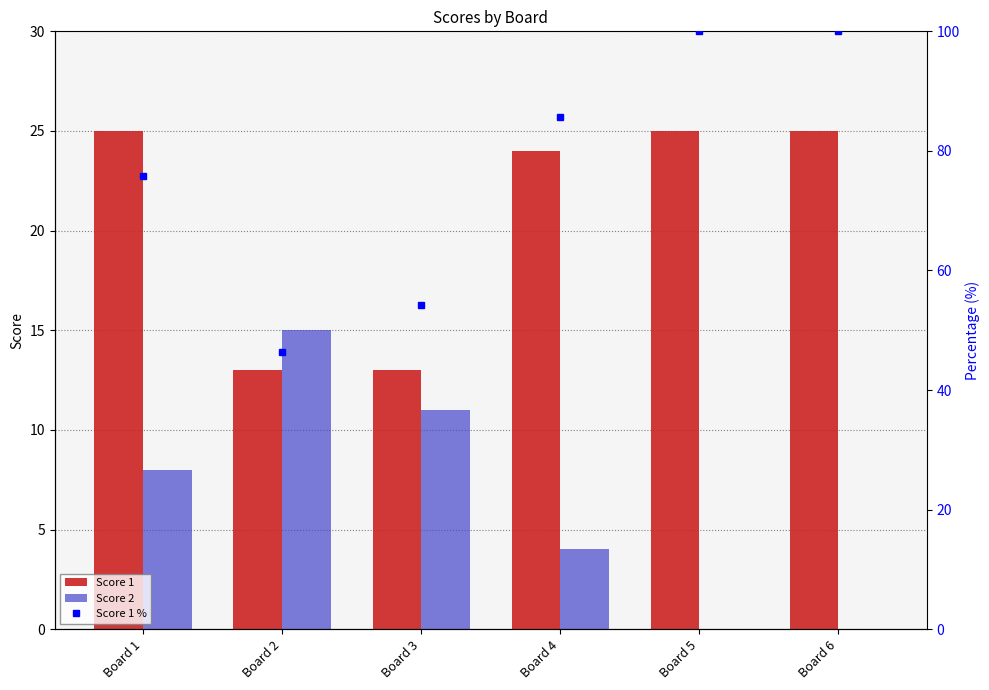

At Board 1, list the series in order from smallest to largest.

Score 2, Score 1, Score 1 %